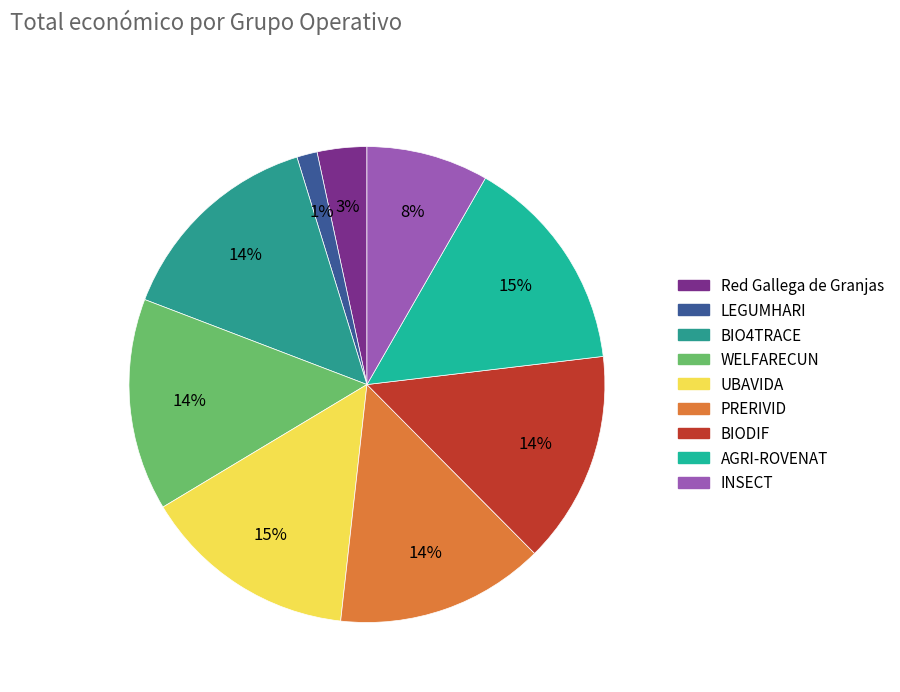

Does Red Gallega de Granjas account for over 50% of the chart?

No